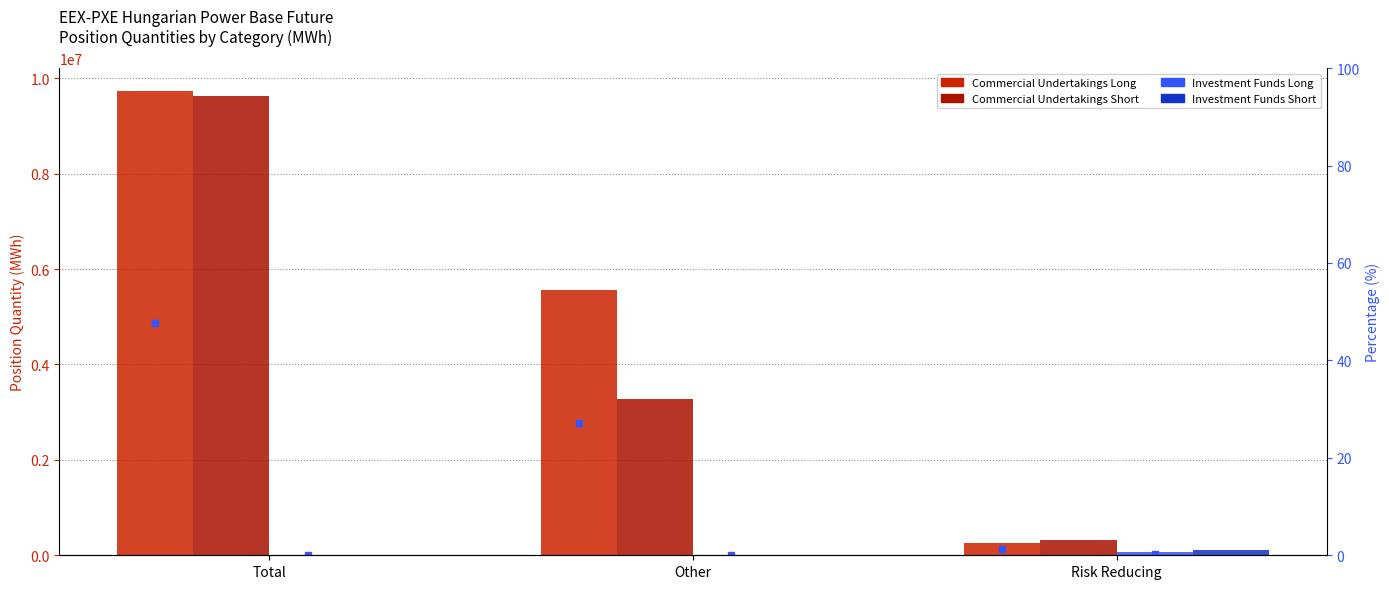

Reading left to right, transcribe all the data shown in this chart.

Commercial Undertakings Long: 9724905	5551867	260139
Commercial Undertakings Short: 9637328	3280995	317191
Investment Funds Long: 0	0	72897
Investment Funds Short: 0	0	103422